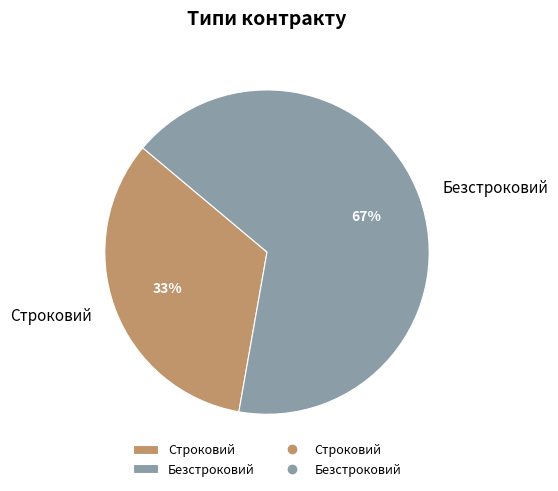

Do Безстроковий and Строковий together represent more than half of the pie?

Yes